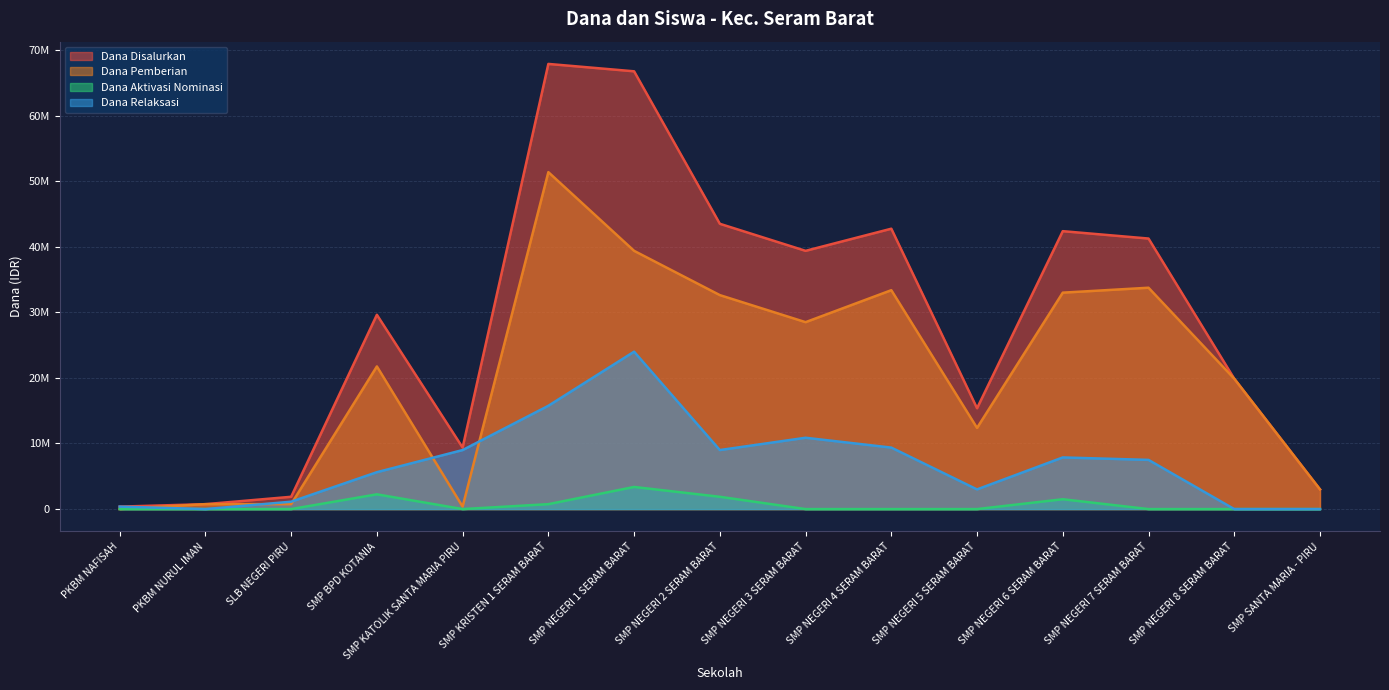

Does the chart have visible grid lines?

Yes